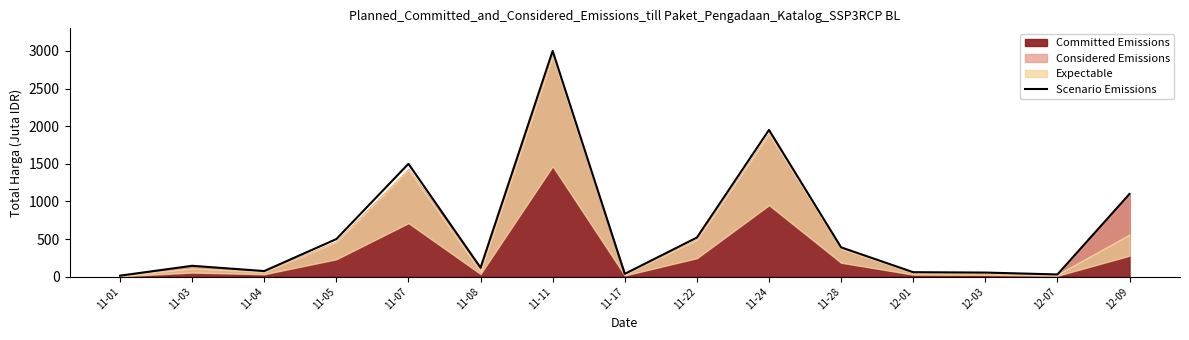

What is the minimum value shown in the chart?

14